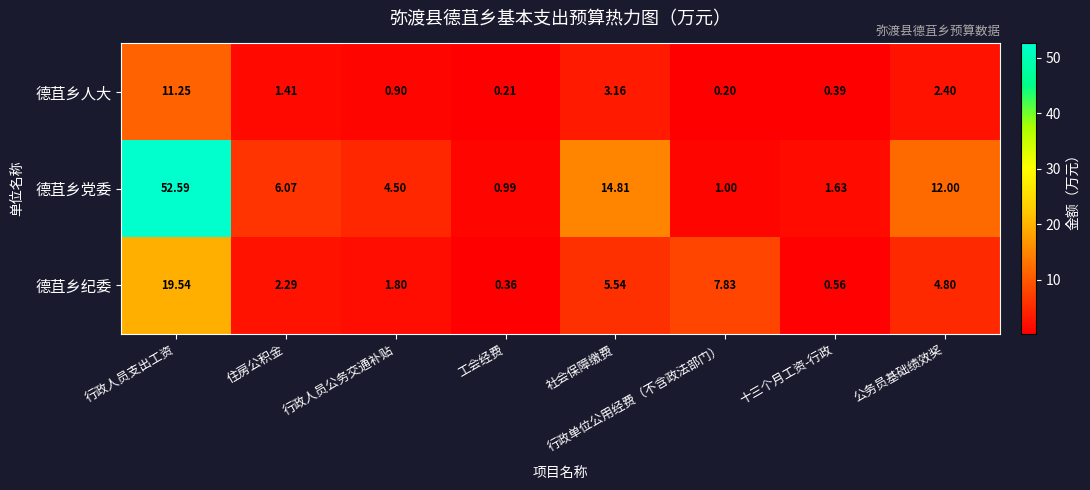

How many data points in 德苴乡纪委 are above 4?

4